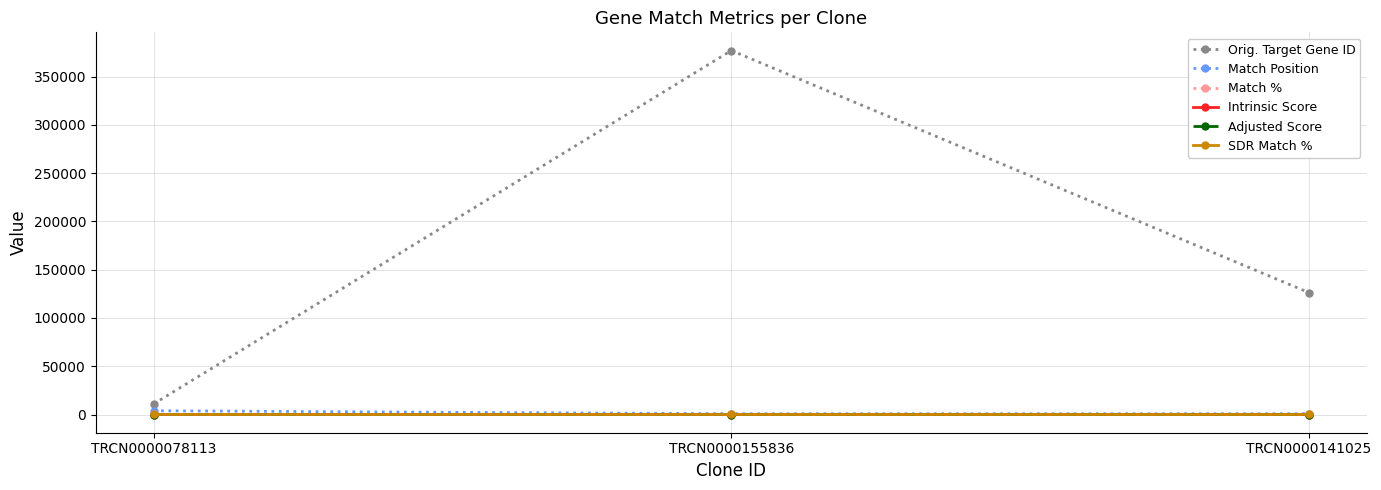

Which series has the largest total across all categories?

Orig. Target Gene ID